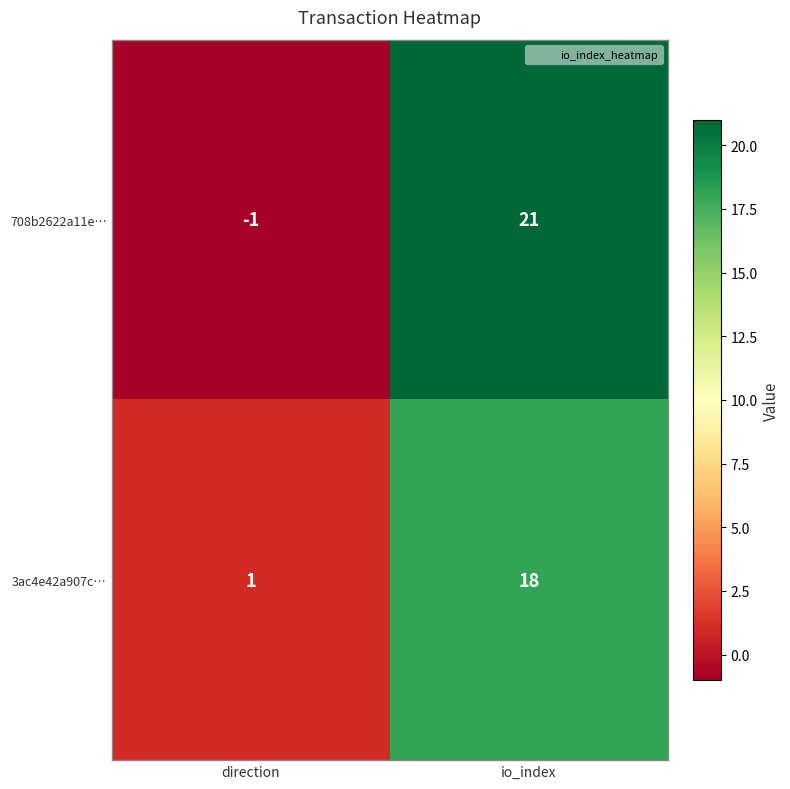

At how many categories does at least one series exceed 18?

1